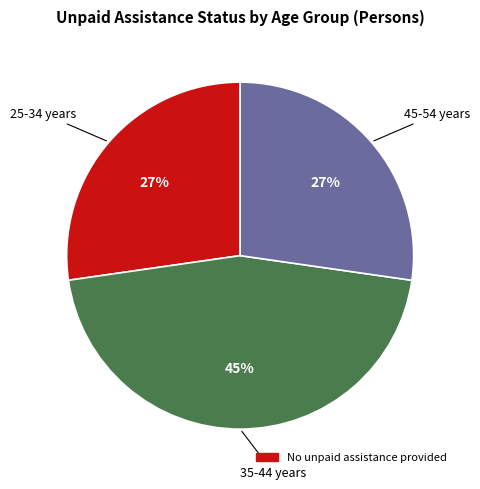

Count the number of slices in the pie.

3